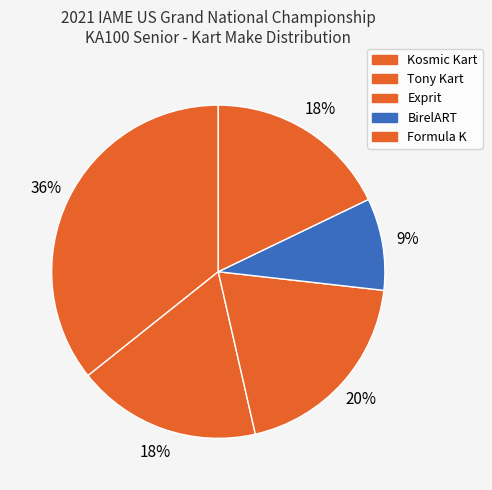

Count the number of slices in the pie.

5